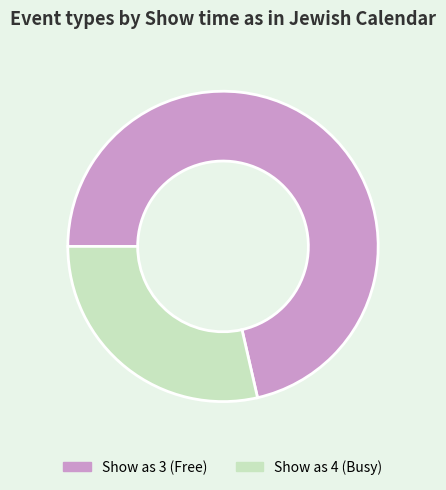

What is the largest slice in the pie chart?

Show as 3 (Free)